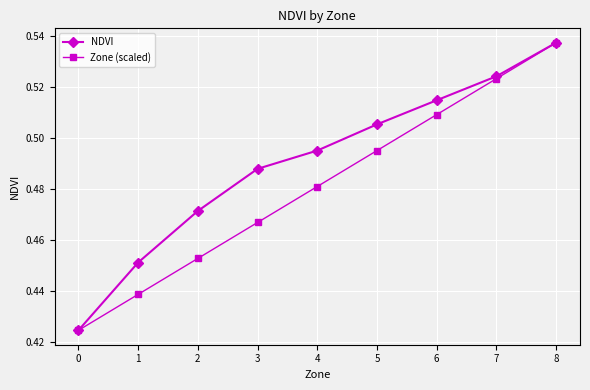

Count the Zone (scaled) values in the range 0 to 1.

9